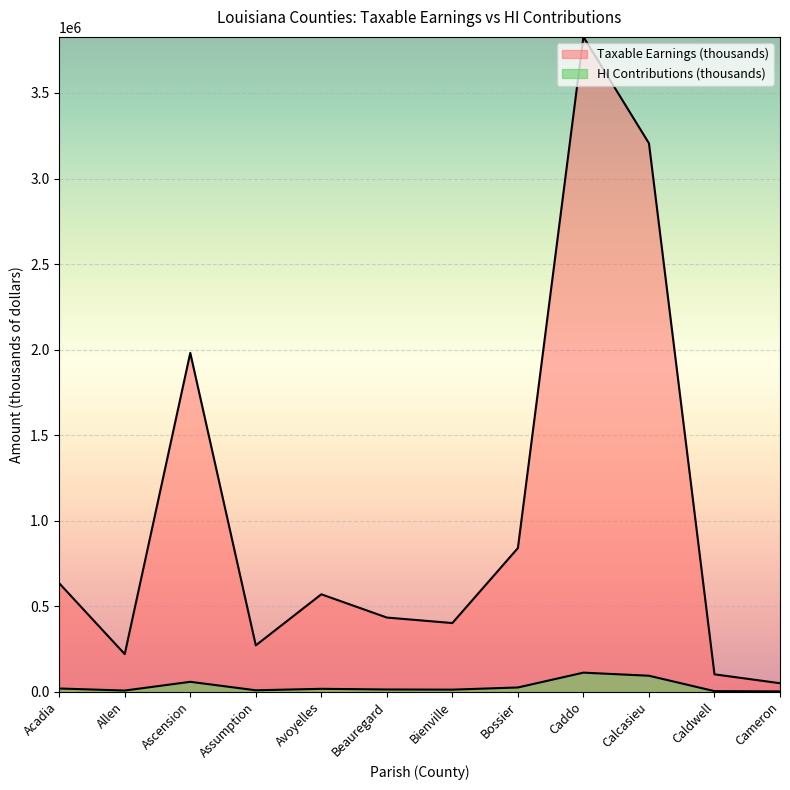

The value of Taxable Earnings (thousands) at Caldwell is 42645. True or false?

False